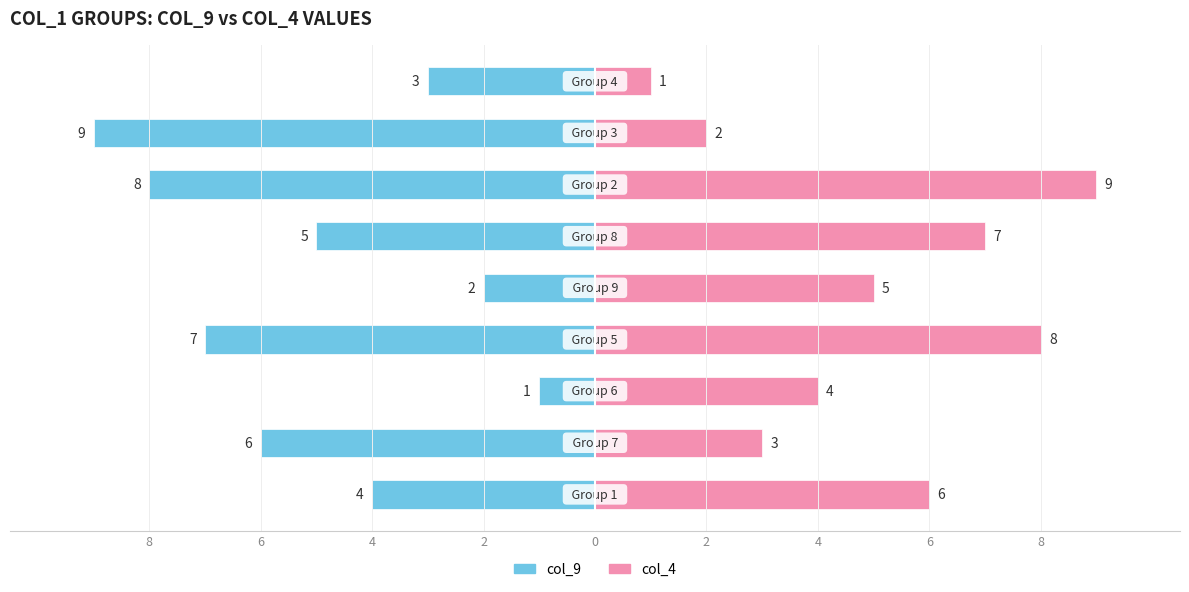

How many data points does each series have?

9